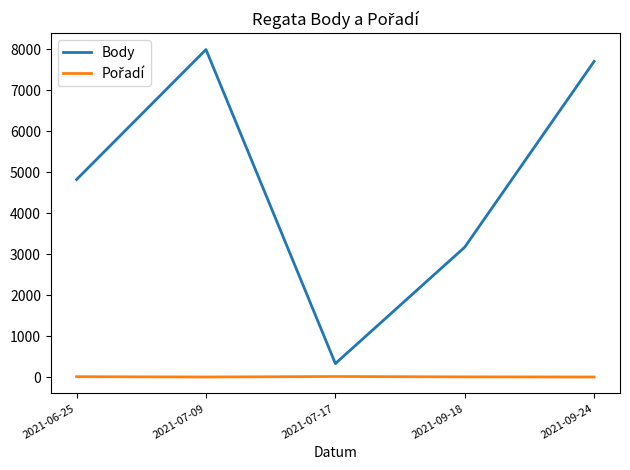

Between 2021-06-25 and 2021-09-24, which series saw the biggest shift?

Body